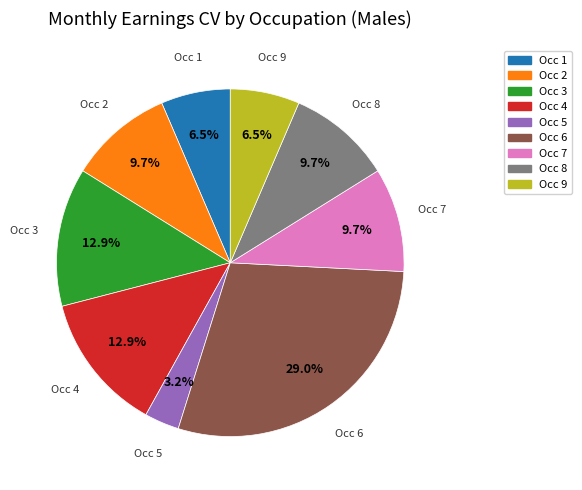

Is there any slice that represents more than half of the pie?

No